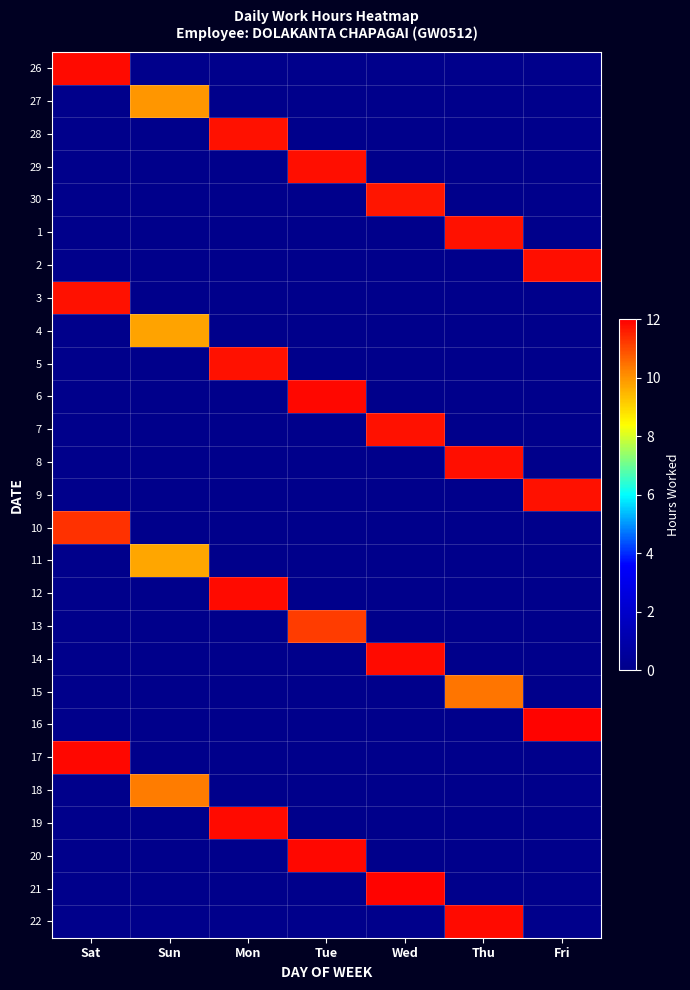

What is the total value across all series at Fri?

35.4